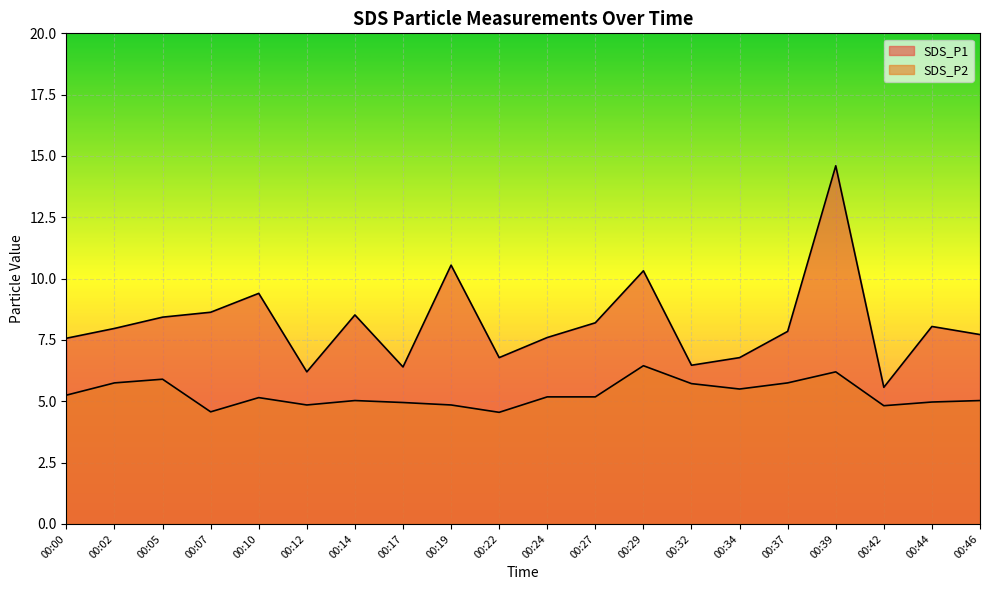

Which series has the widest spread of values?

SDS_P1